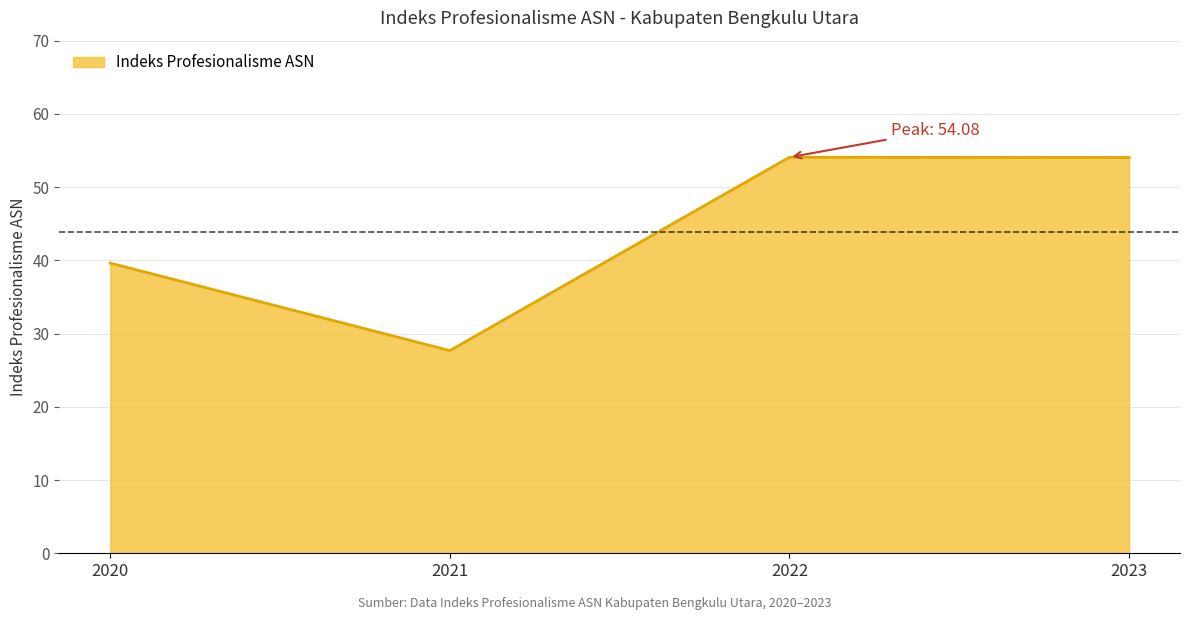

How many interior local valleys (lower than both neighbors) does the data have?

1